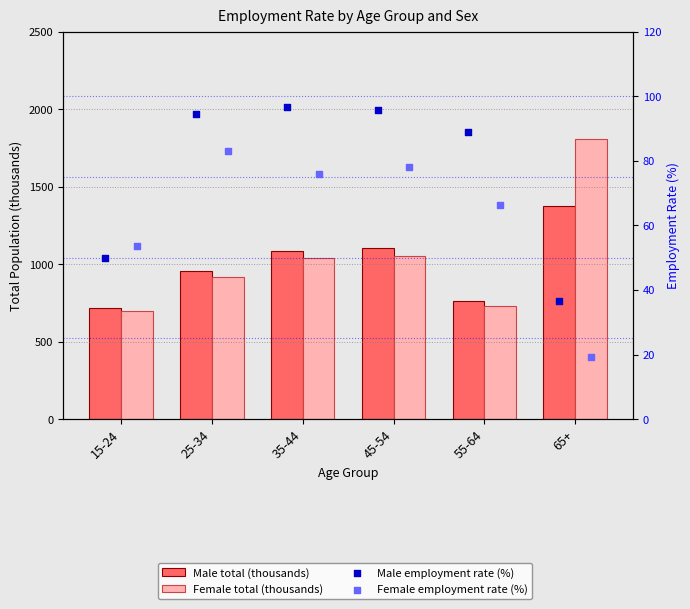

At which category is the sum across all series the highest?

65+